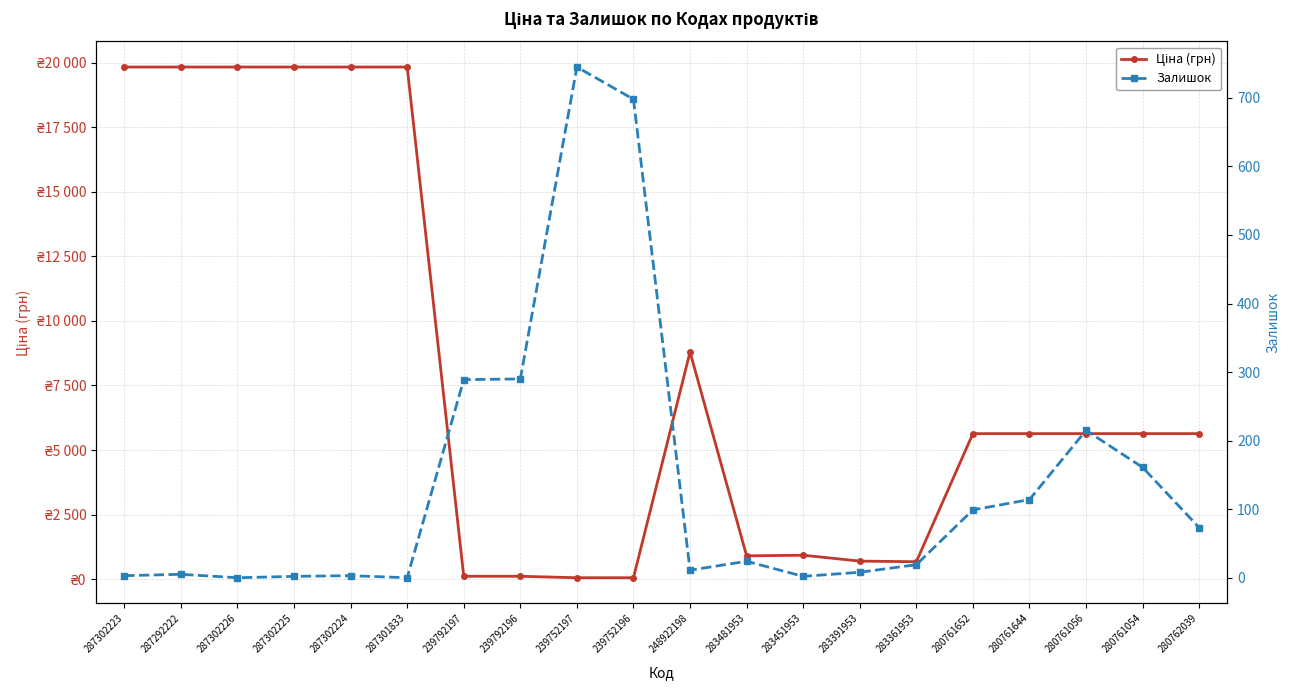

Which has a higher value, 283361953 or 283481953?

283481953